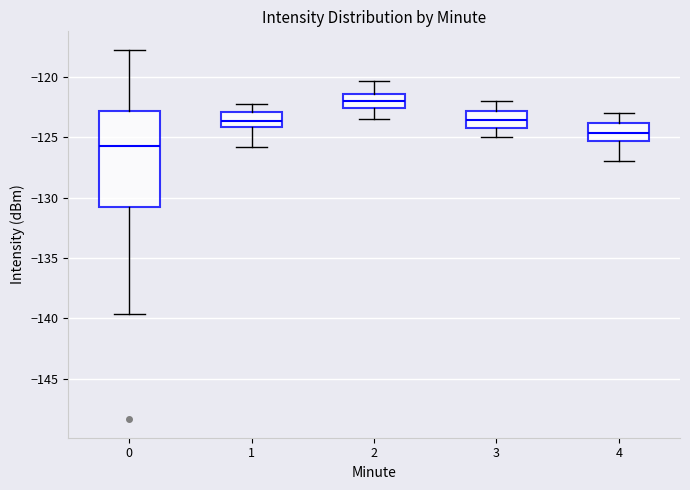

Which box is the tallest, from its lower edge to its upper edge?

0